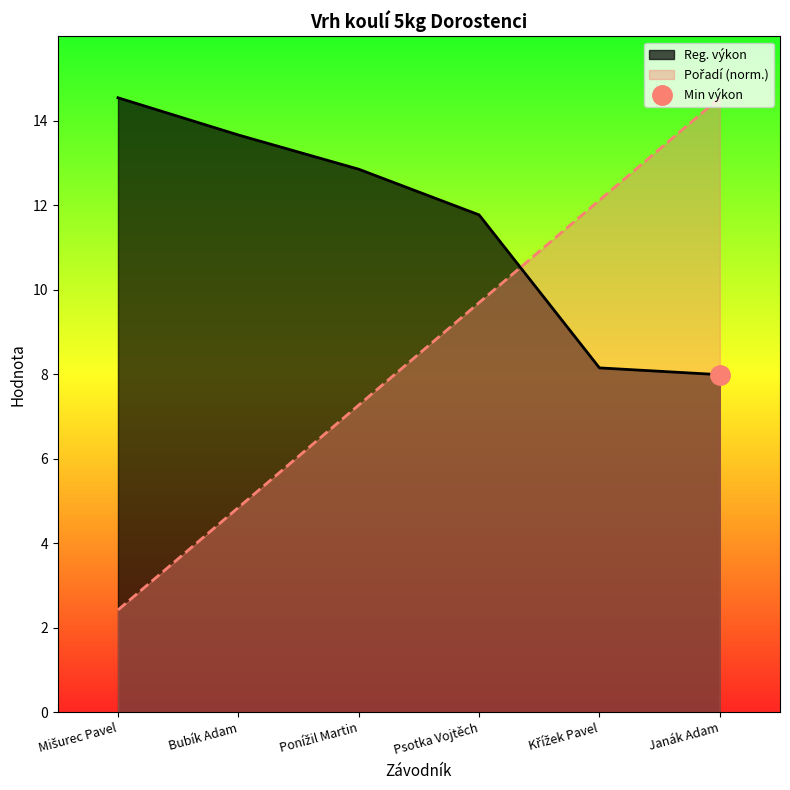

List the series in order of their overall mean, highest first.

Reg. výkon, Pořadí